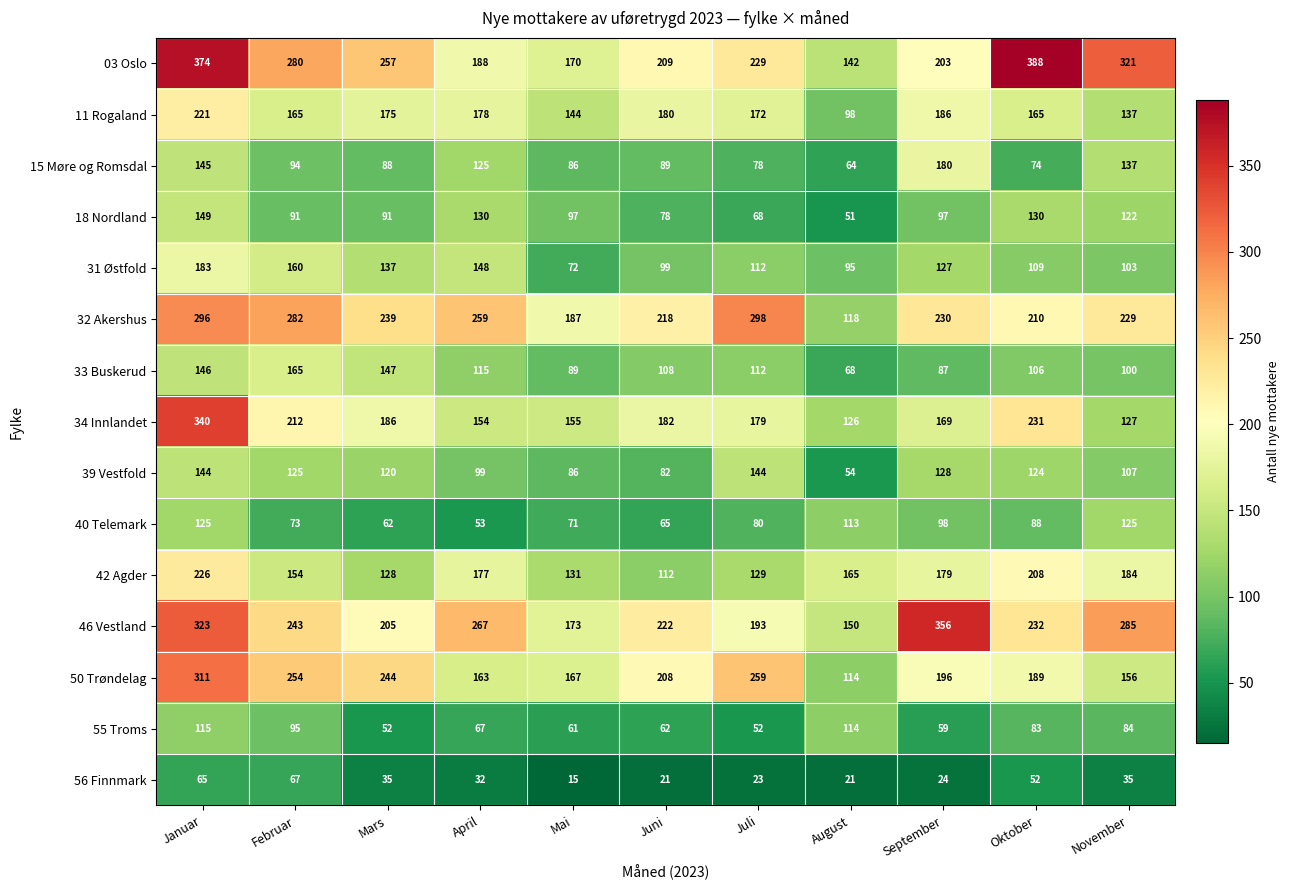

Which series has the largest total across all categories?

03 Oslo